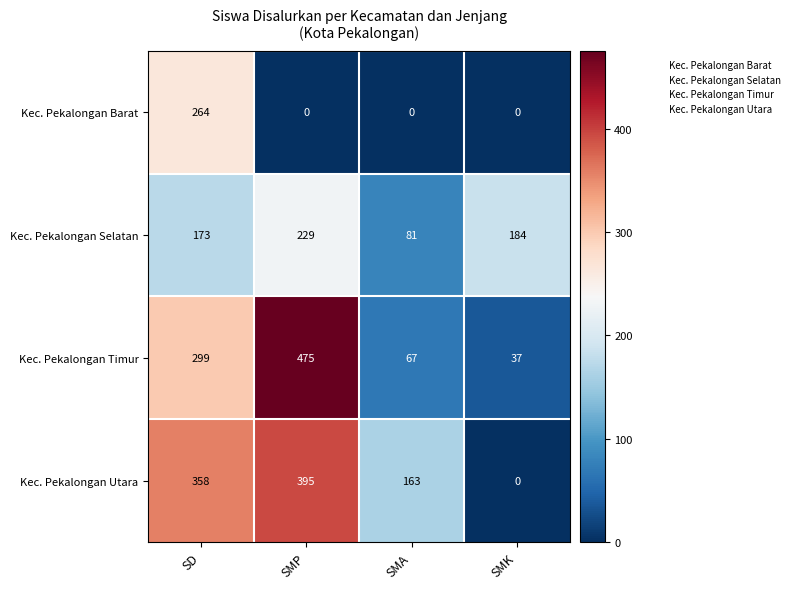

Reading left to right, extract all data points from this chart.

Kec. Pekalongan Barat: SD=264	SMP=0	SMA=0	SMK=0
Kec. Pekalongan Selatan: SD=173	SMP=229	SMA=81	SMK=184
Kec. Pekalongan Timur: SD=299	SMP=475	SMA=67	SMK=37
Kec. Pekalongan Utara: SD=358	SMP=395	SMA=163	SMK=0